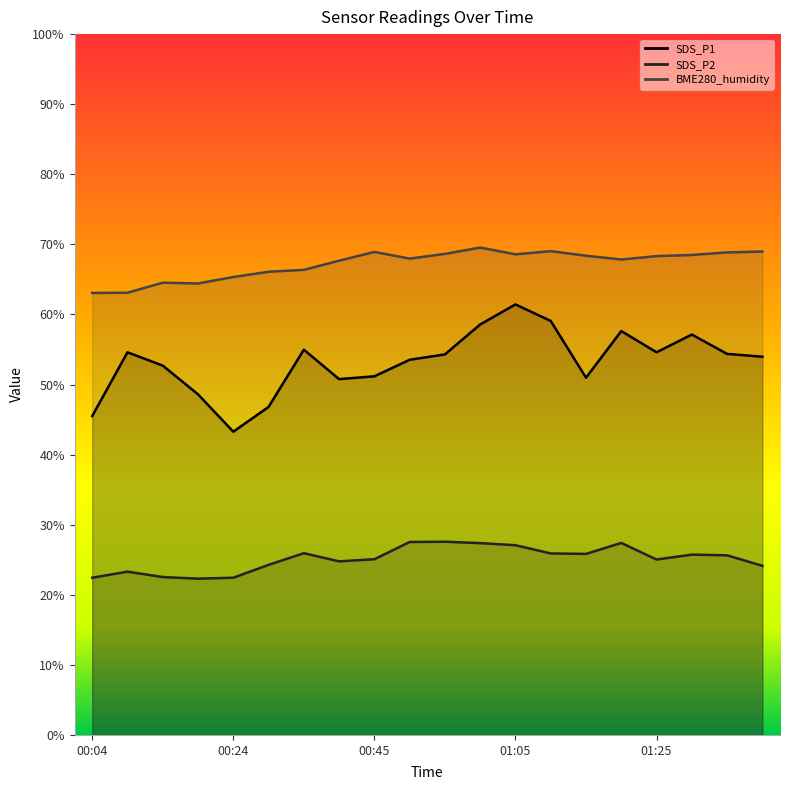

The SDS_P2 series shows 10.7 at 00:09. True or false?

False